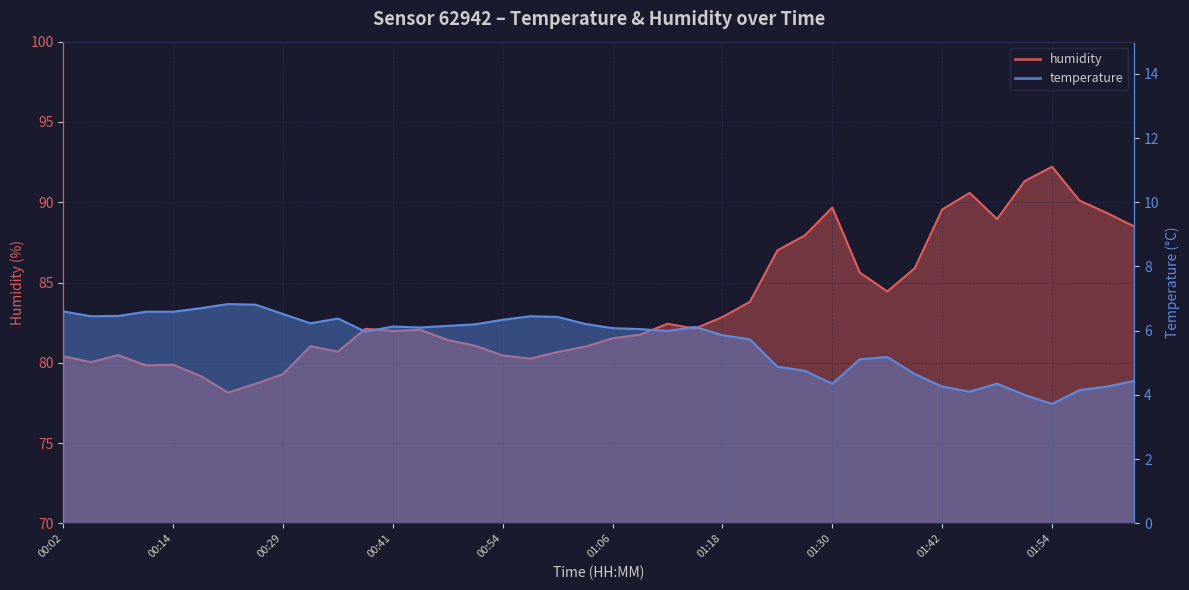

Reading left to right, list all the values displayed in this chart.

humidity: 80.4	80.0	80.5	79.8	79.9	79.2	78.1	78.7	79.3	81.0	80.7	82.1	82.0	82.0	81.4	81.1	80.5	80.3	80.7	81.0	81.5	81.8	82.4	82.1	82.8	83.8	87.0	87.9	89.7	85.6	84.4	85.9	89.5	90.6	89.0	91.3	92.2	90.1	89.3	88.5
temperature: 6.6	6.5	6.5	6.6	6.6	6.7	6.8	6.8	6.5	6.2	6.4	6.0	6.1	6.1	6.2	6.2	6.3	6.5	6.4	6.2	6.1	6.0	6.0	6.1	5.9	5.7	4.9	4.8	4.3	5.1	5.2	4.7	4.3	4.1	4.3	4.0	3.7	4.2	4.3	4.4